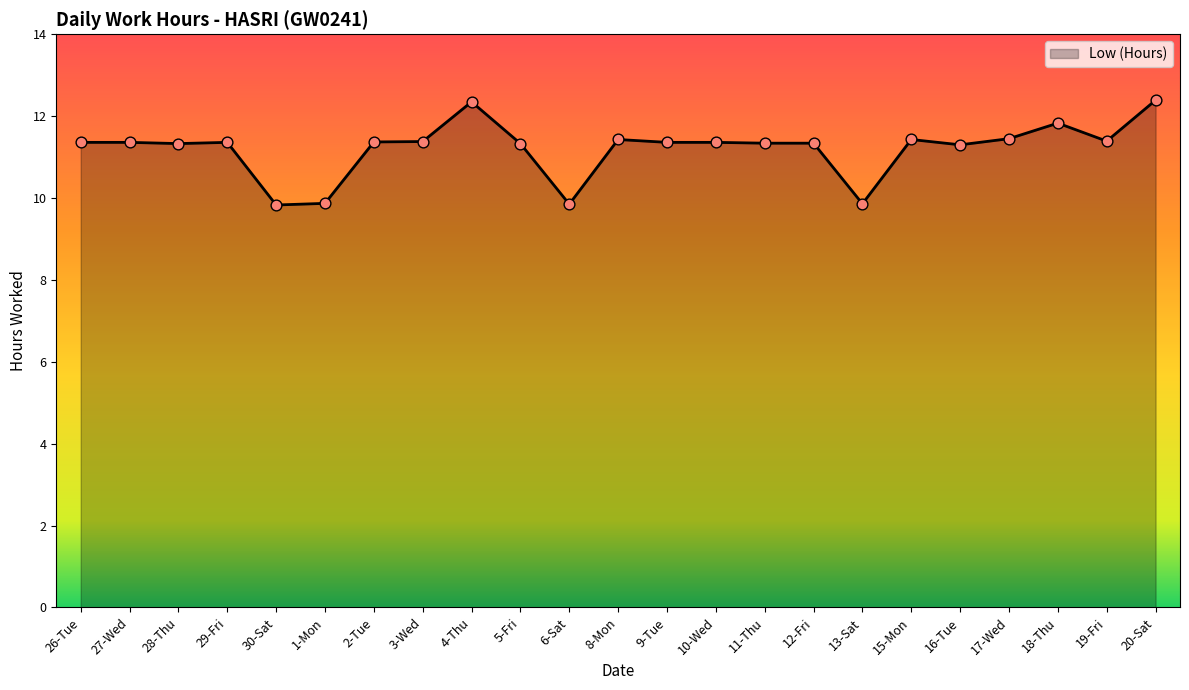

What is the ratio of the value at 6-Sat to the value at 26-Tue?

0.9